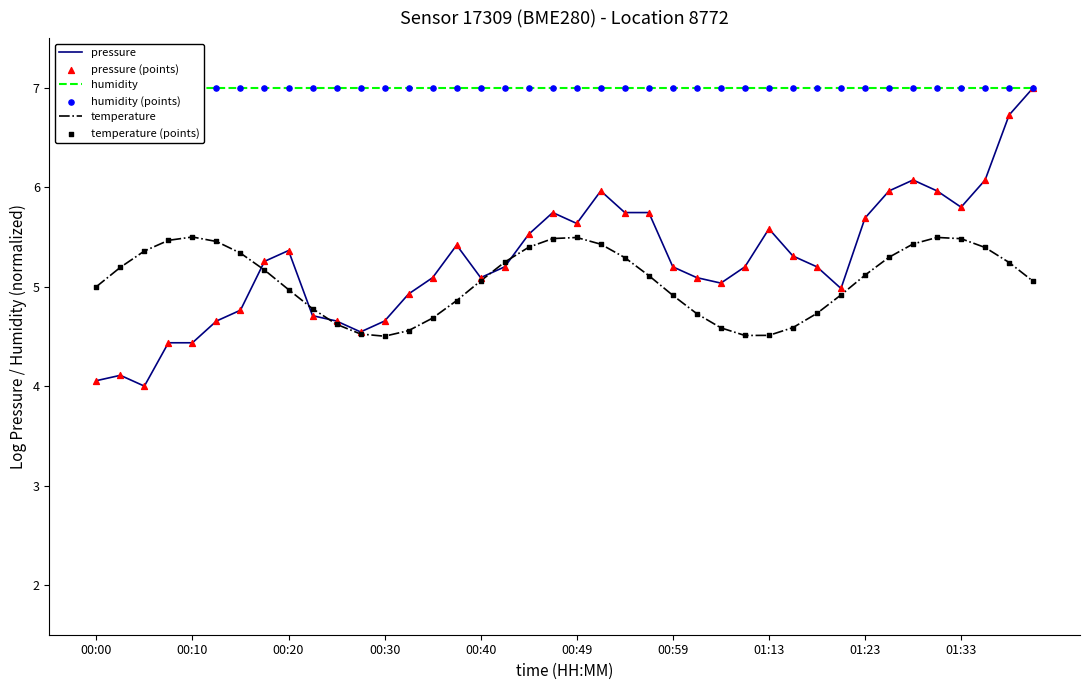

Is the value of pressure (points) at 26 greater than the value of humidity at 18?

No